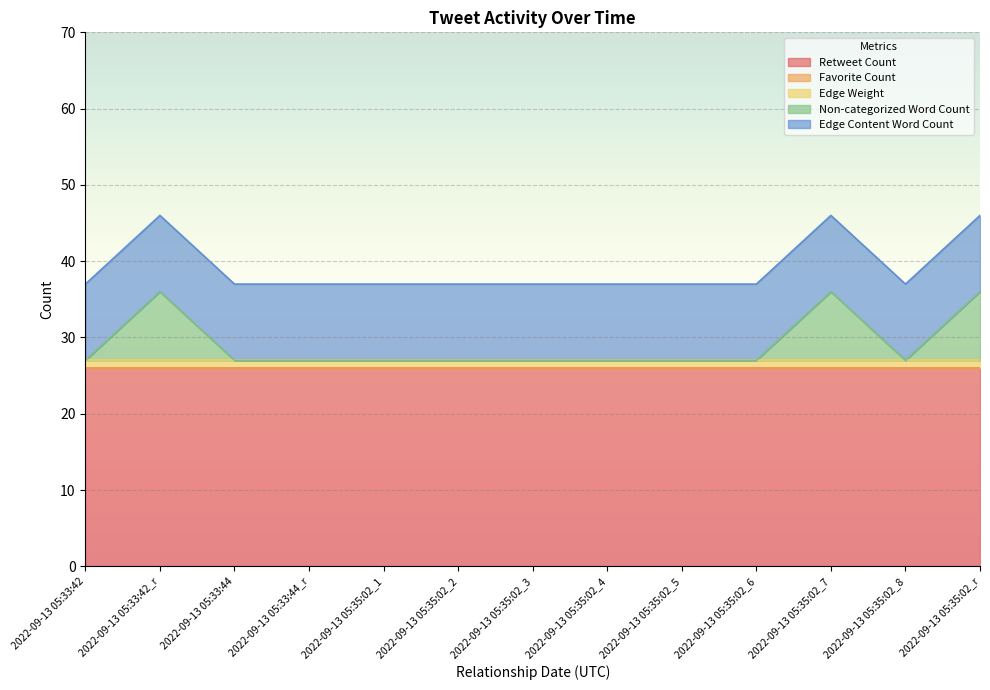

What is the label of the 8th point from the right?

2022-09-13 05:35:02_2